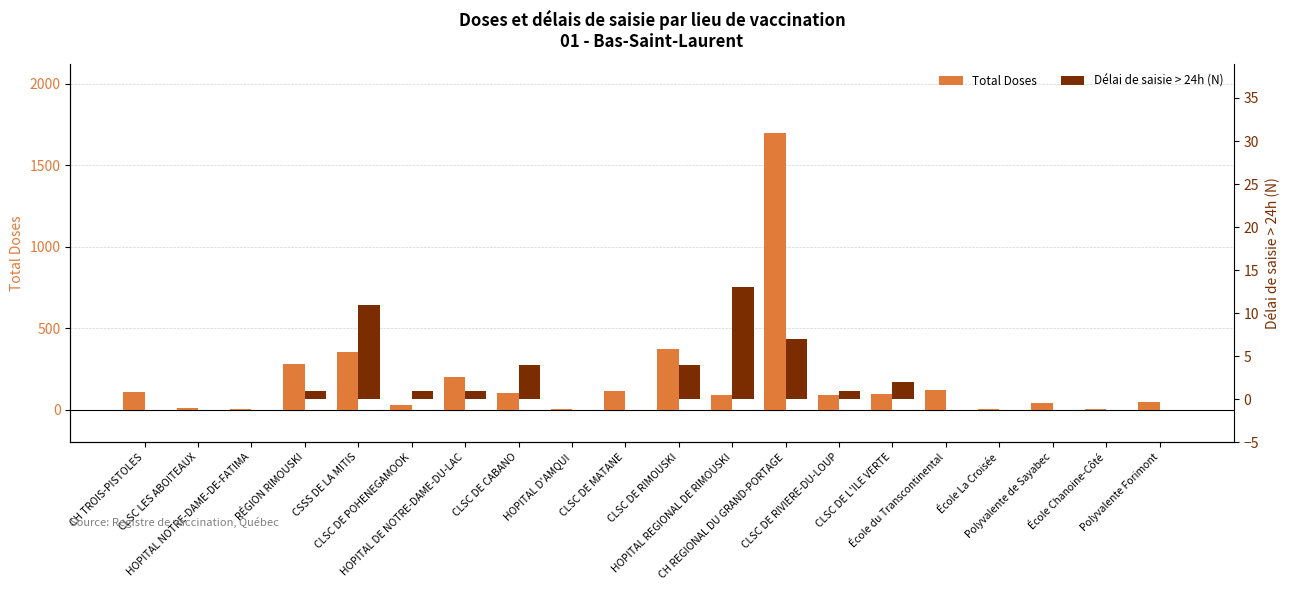

Reading left to right, transcribe all the data shown in this chart.

Total Doses: 106	8	3	279	354	28	201	102	2	114	375	91	1700	92	98	120	1	43	1	46
Délai de saisie > 24h (N): 0	0	0	1	11	1	1	4	0	0	4	13	7	1	2	0	0	0	0	0